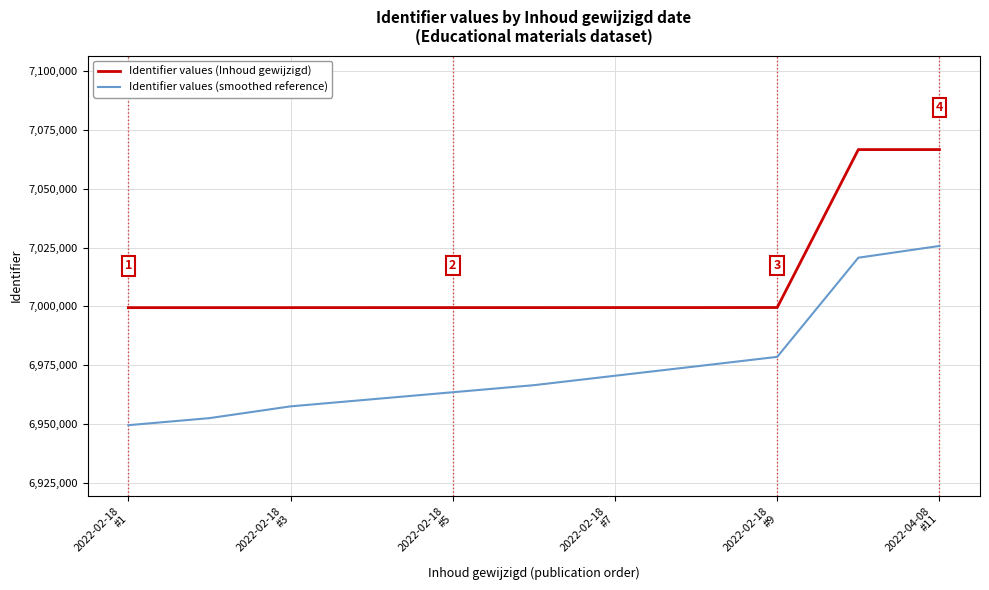

True or false: Identifier values (smoothed reference) and Identifier values (Inhoud gewijzigd) intersect in this chart.

False